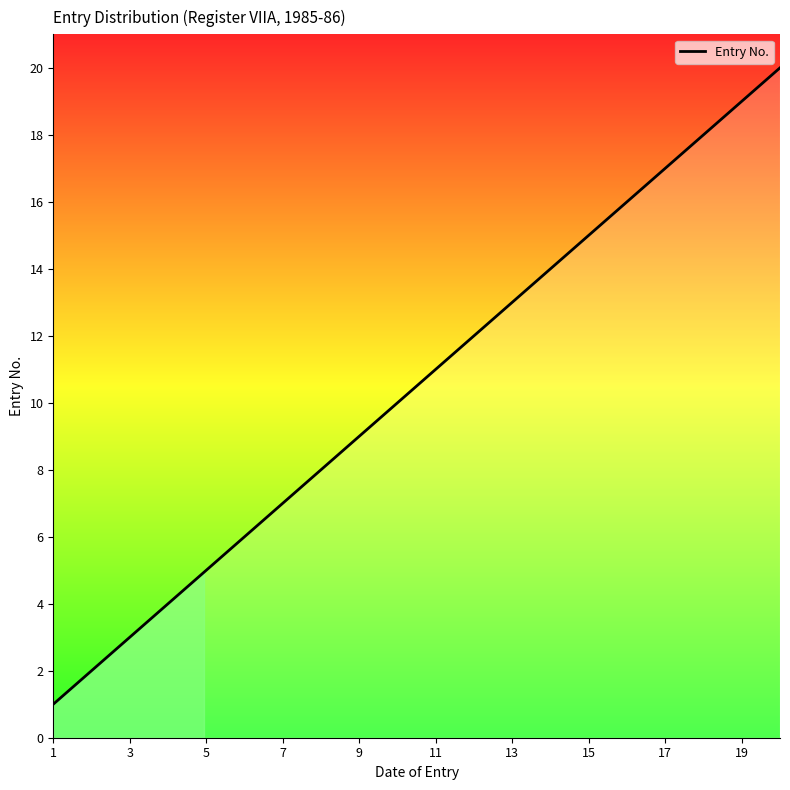

What is the maximum value shown in the chart?

20.0